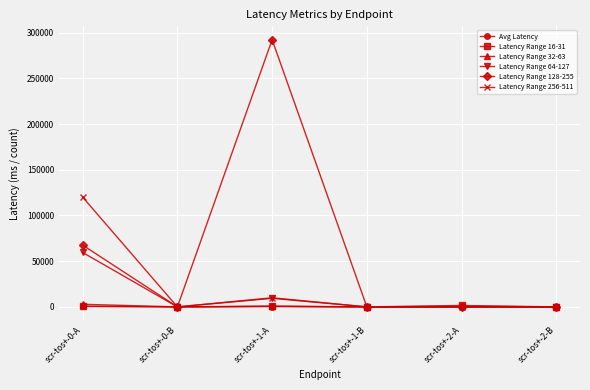

Which label corresponds to the largest value in the chart?

scr-tos+-1-A